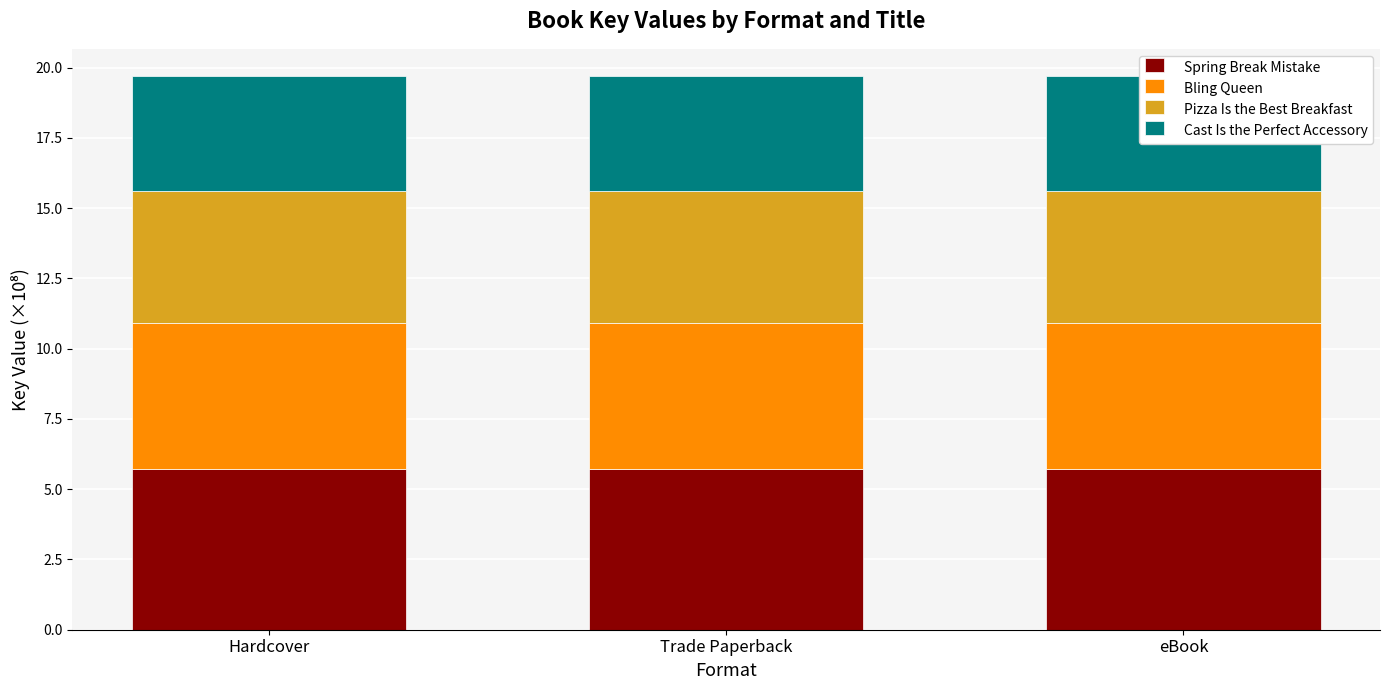

How many categories are shown in the chart?

3